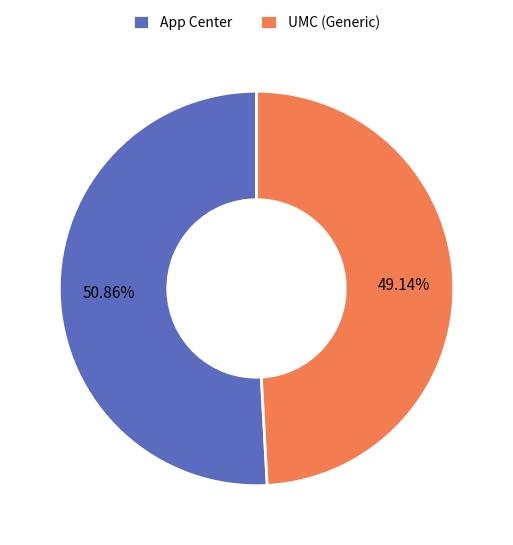

How many segments does this pie chart have?

2